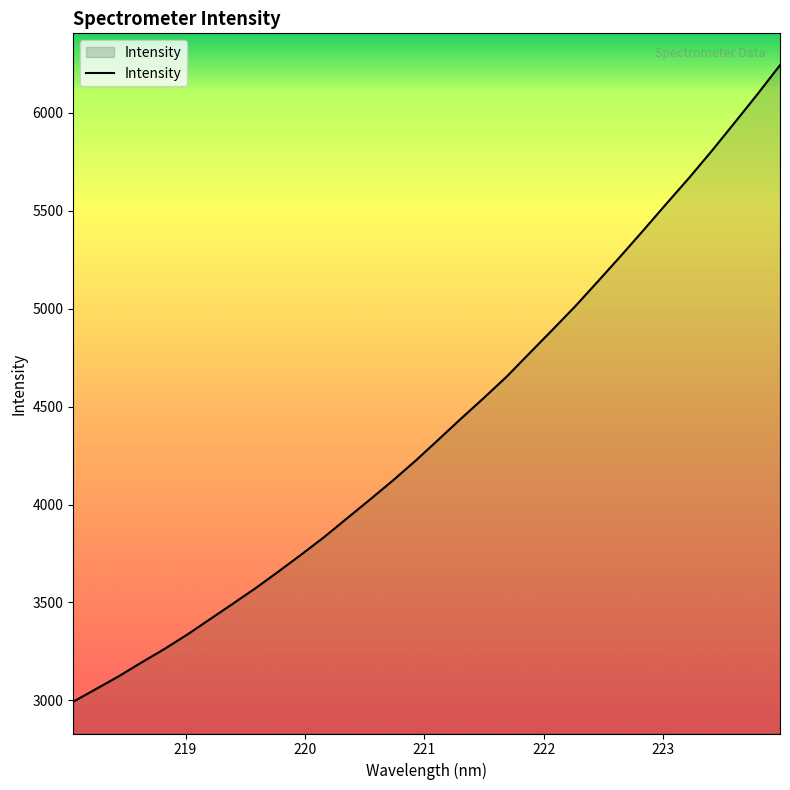

Reading left to right, transcribe all the data shown in this chart.

2993.8	3058.8	3123.9	3194.6	3263.1	3336.8	3415.4	3494.4	3574.1	3658.8	3745.4	3834.5	3929.9	4025.1	4121.9	4223.4	4330.6	4438.8	4544.3	4652.8	4772.1	4890.8	5010.9	5138.6	5267.7	5399.7	5534.1	5666.4	5804.7	5948.1	6093.1	6242.8